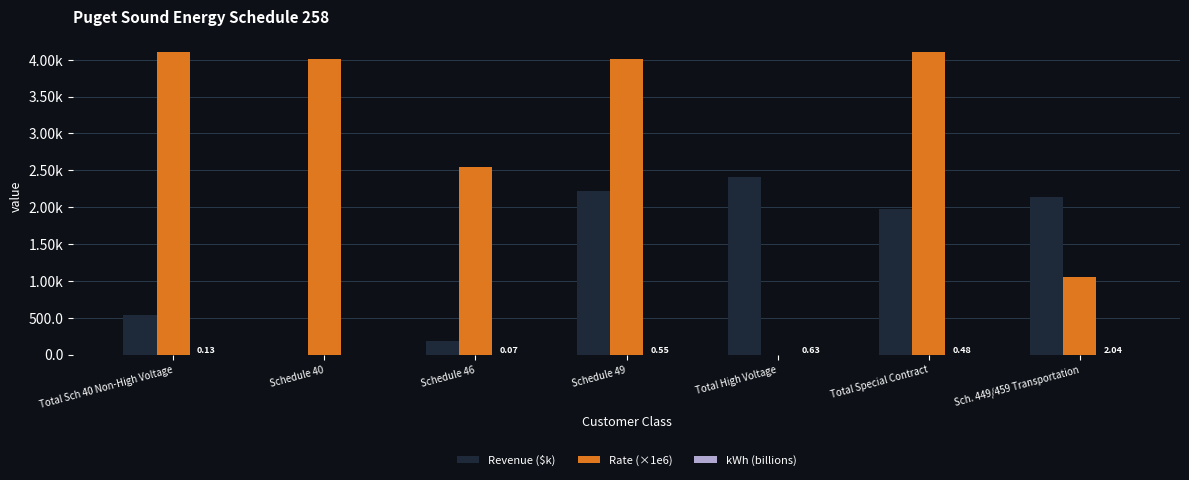

Rank the series by their maximum value, from highest to lowest.

Rate (×1e6), Revenue ($k), kWh (billions)